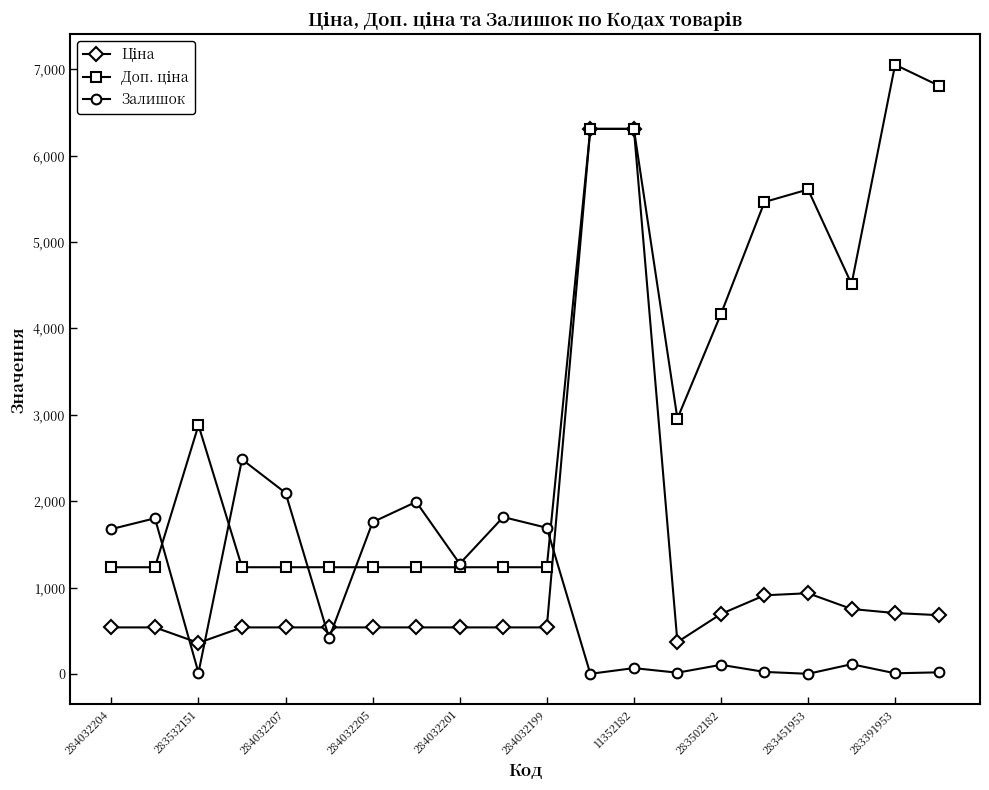

List the series in order of their peak value, lowest first.

Залишок, Ціна, Доп. ціна